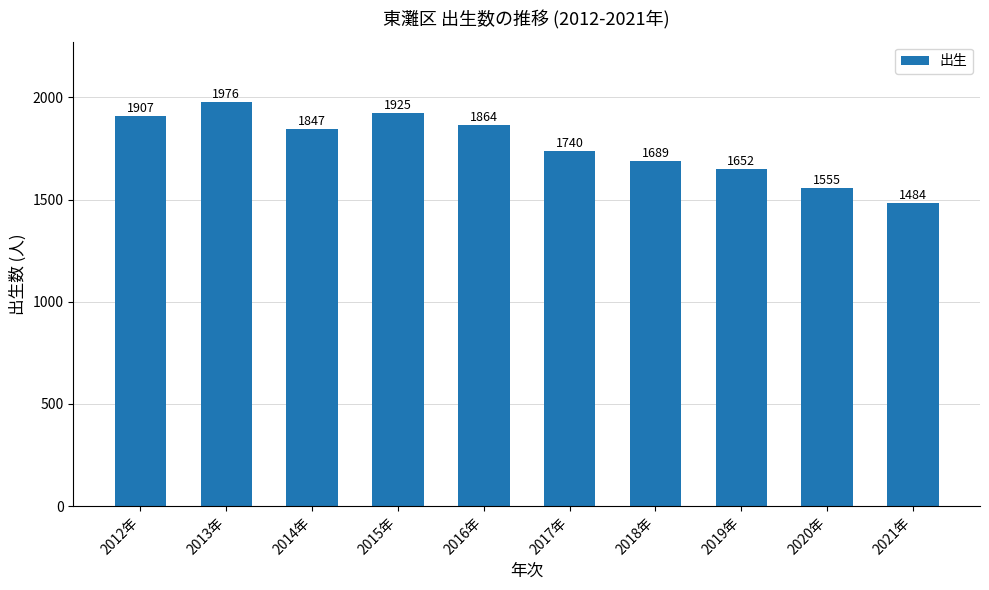

List the labels in order of value, smallest first.

2021年, 2020年, 2019年, 2018年, 2017年, 2014年, 2016年, 2012年, 2015年, 2013年